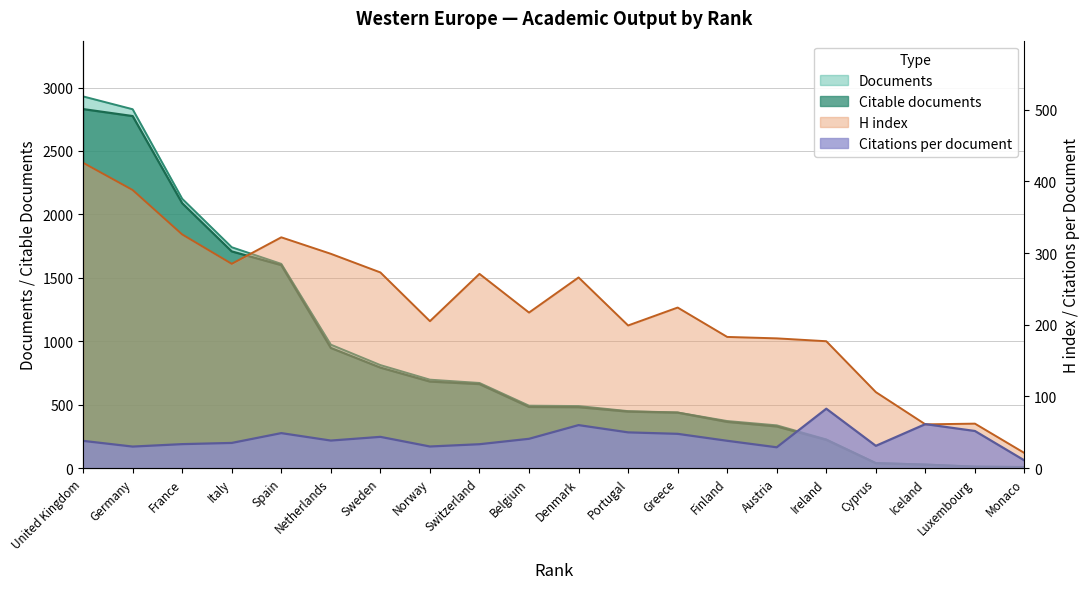

Between which two adjacent categories do Documents and Citations per document first intersect?

Cyprus and Iceland